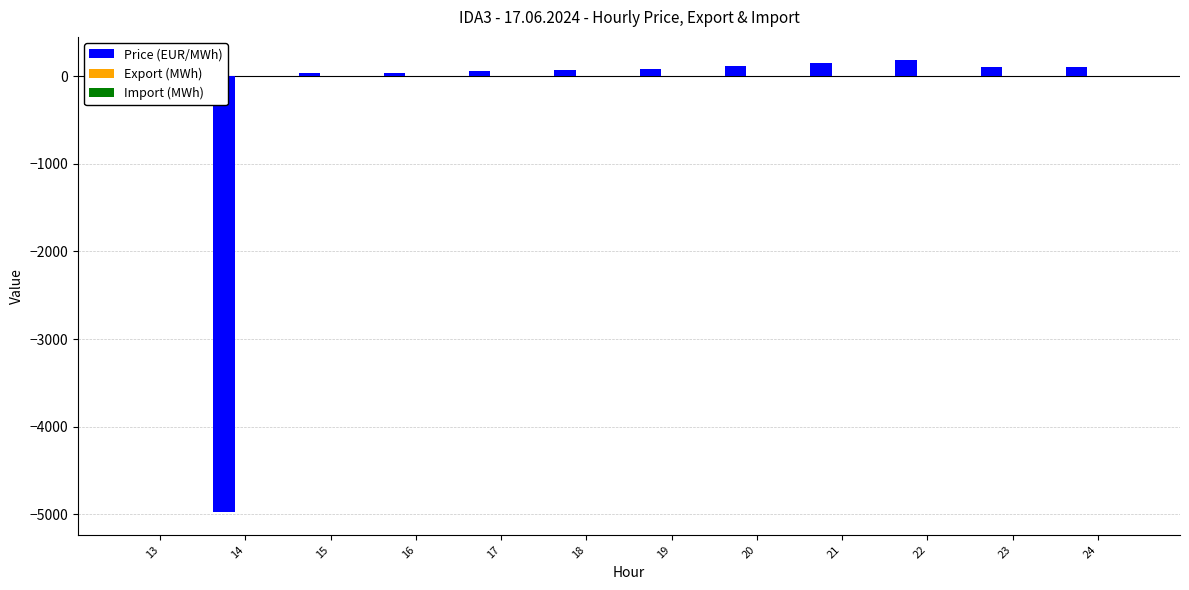

True or false: Price (EUR/MWh) has a value of 77.6 at 22.

False